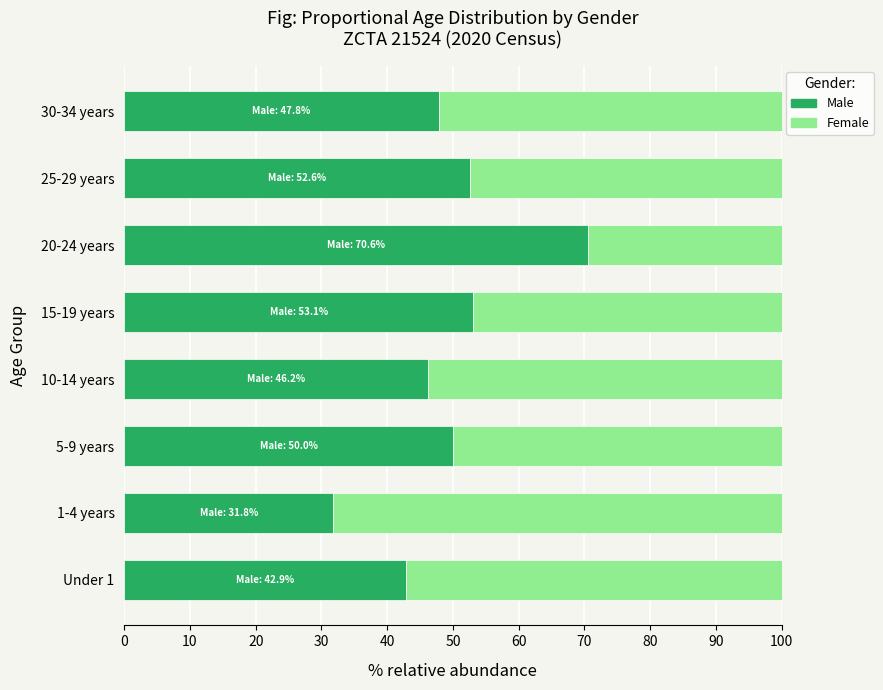

At which label does Male reach its peak?

20-24 years